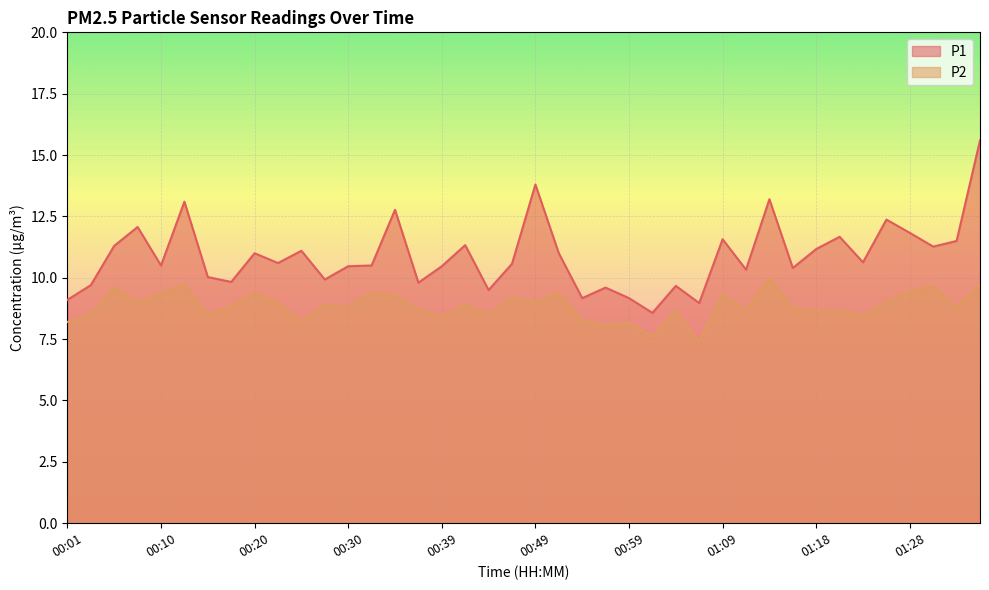

True or false: P1 and P2 cross at least once.

False